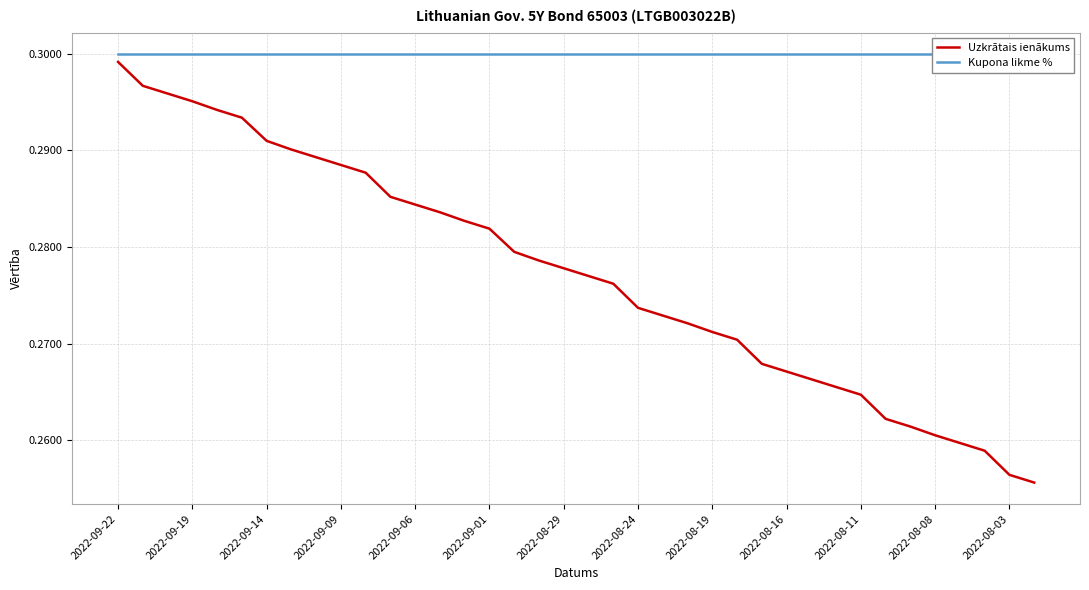

Is it true that Uzkrātais ienākums equals 0.1 at 2022-08-08?

False